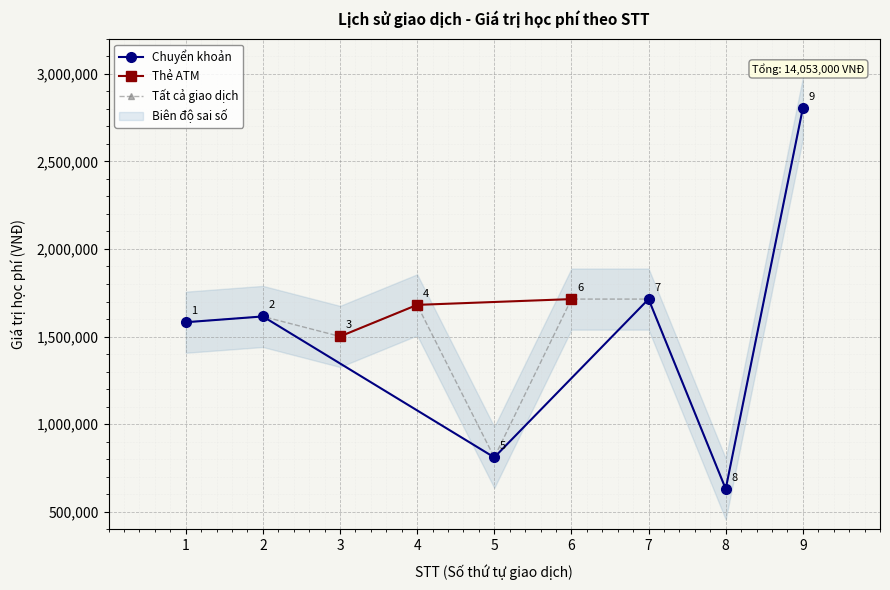

Rank the categories by Chuyển khoản value from lowest to highest.

8, 5, 1, 2, 7, 9